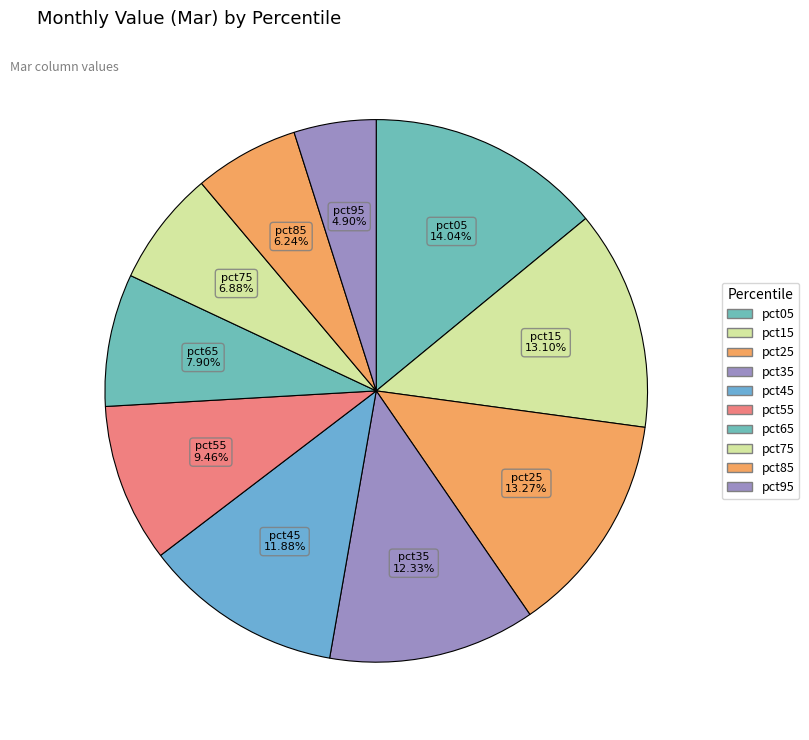

What percentage is NOT represented by pct95?

95.1%